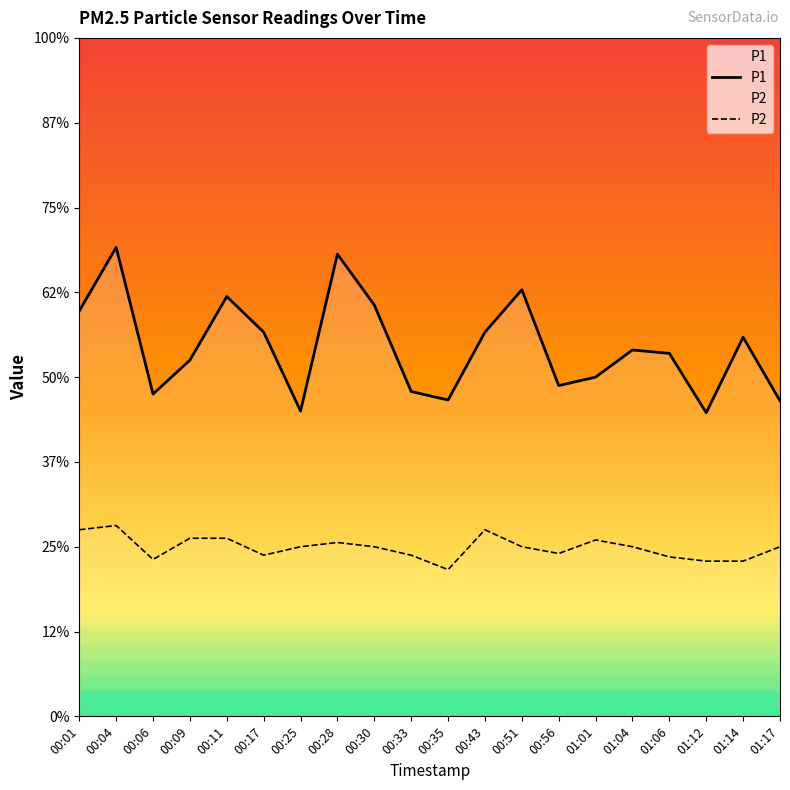

Which series has the largest range (max minus min)?

P1